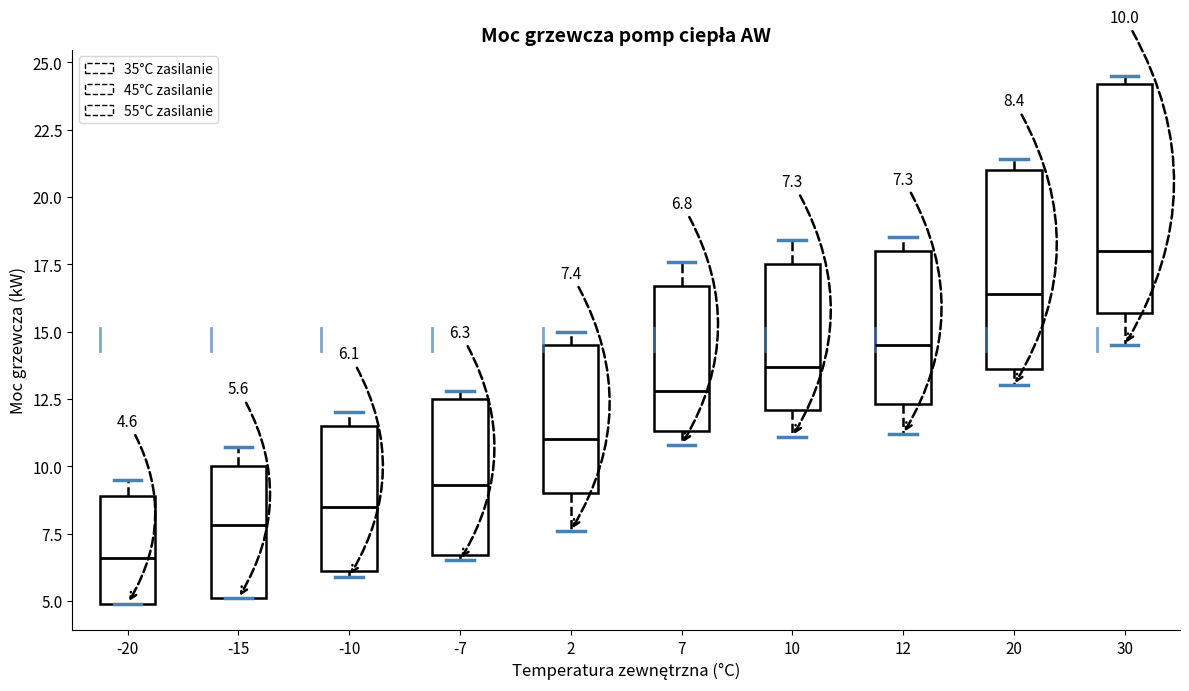

Which box is the tallest, from its lower edge to its upper edge?

30